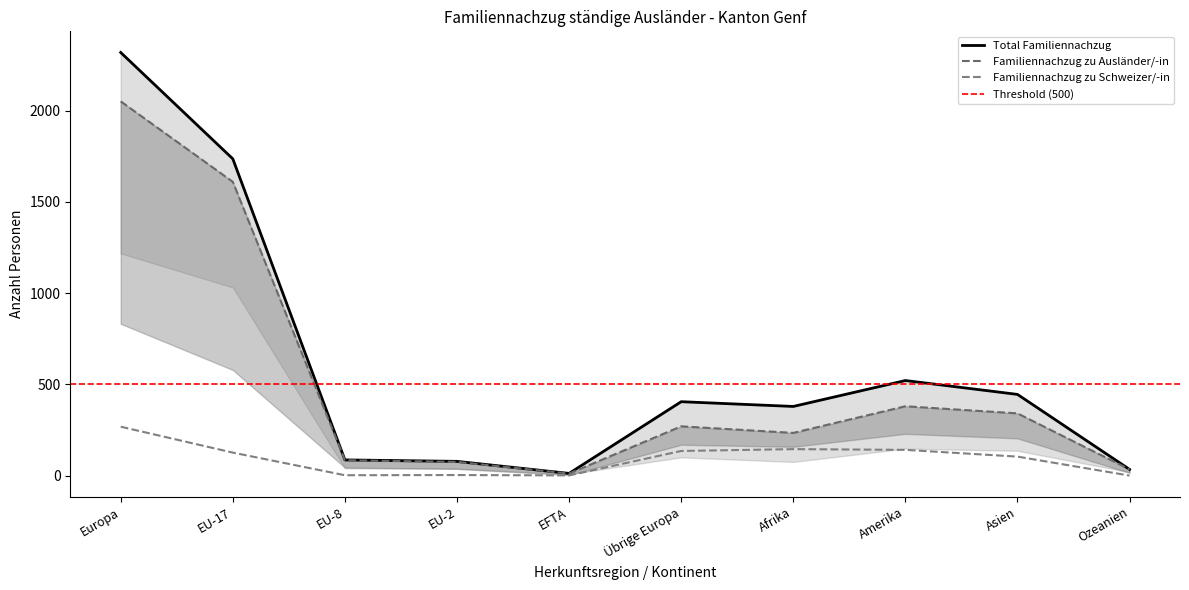

What position from the right is Asien?

2